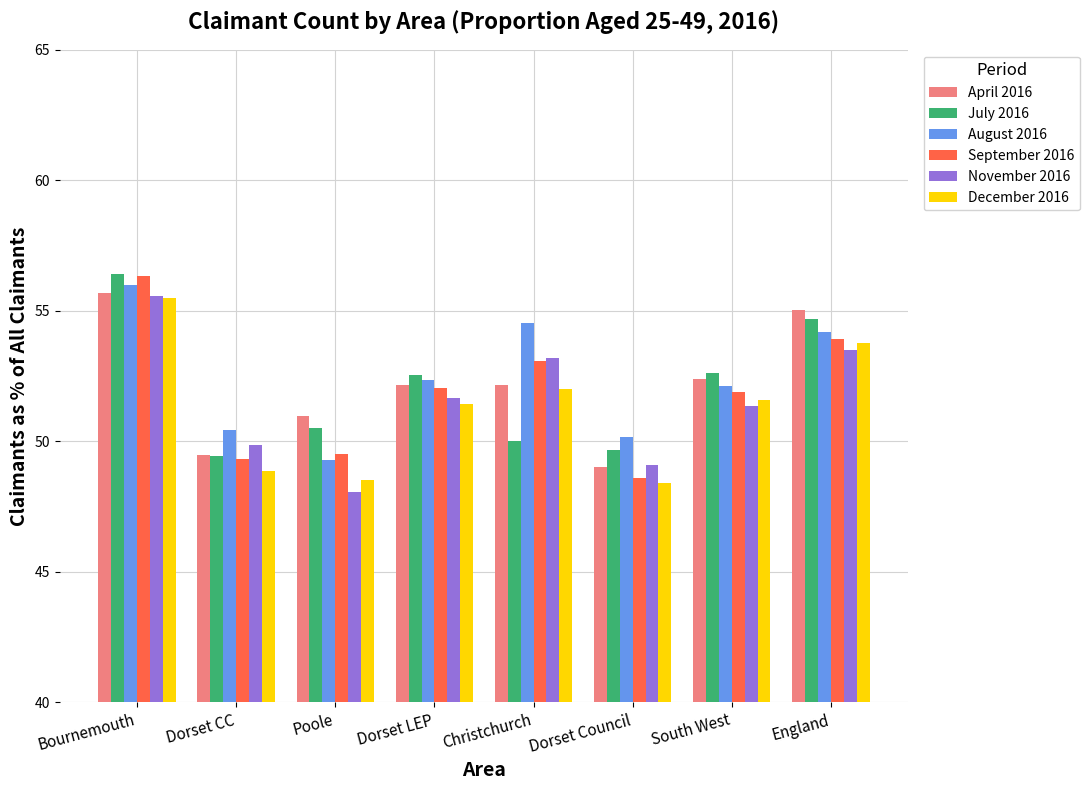

Which series has the largest range (max minus min)?

September 2016